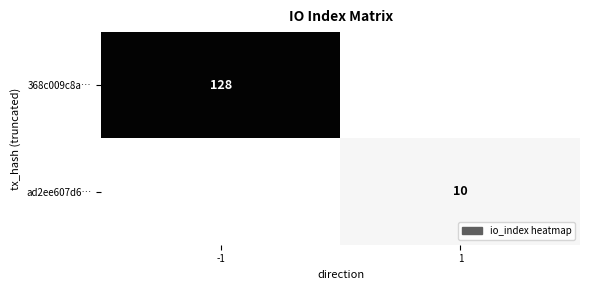

Is it true that ad2ee607d6… equals 4 at 1?

False